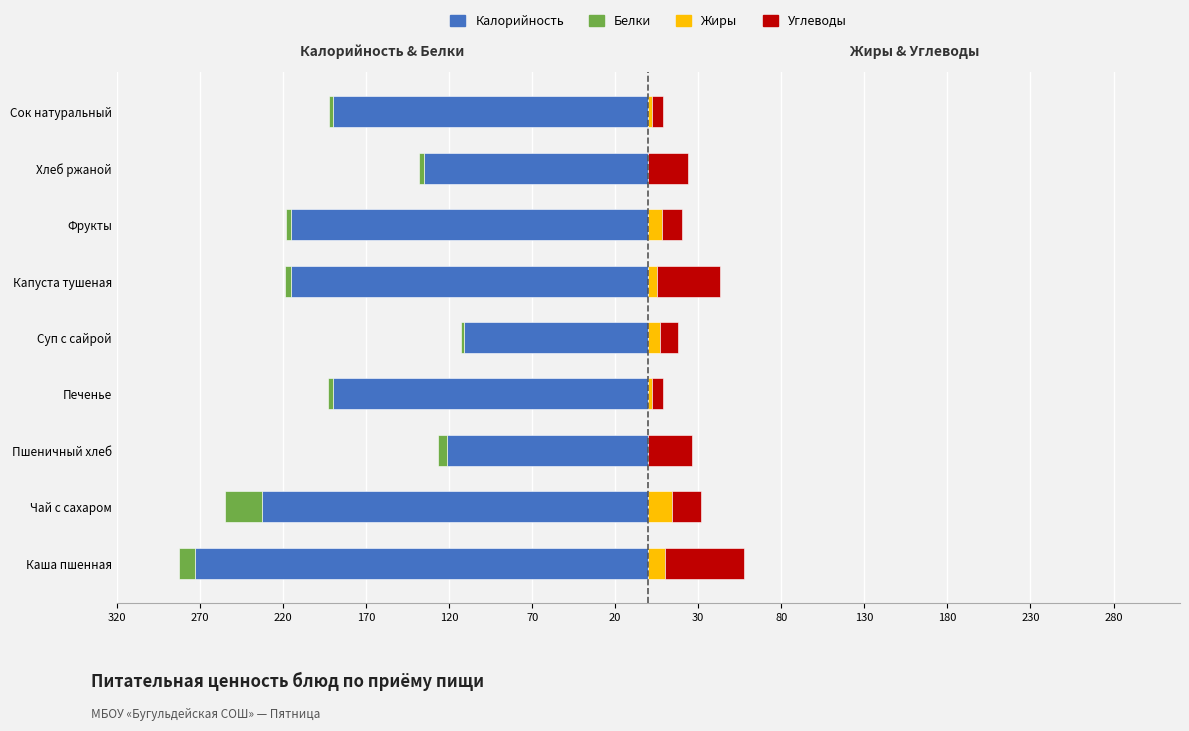

At how many categories does at least one series exceed -133?

9